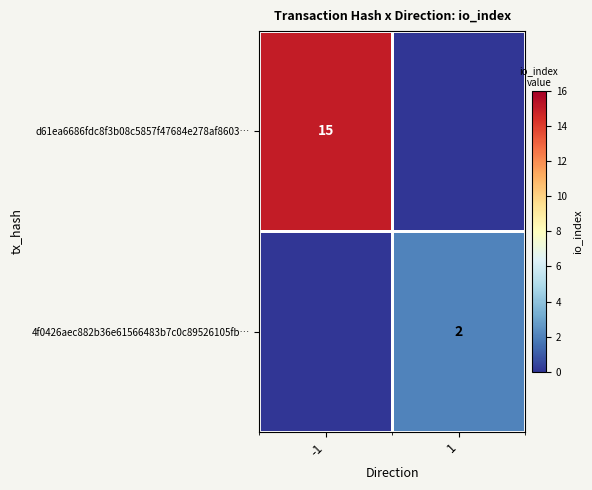

True or false: d61ea6686fdc8f3b08c5857f47684e278af8603… has a value of 9 at -1.

False